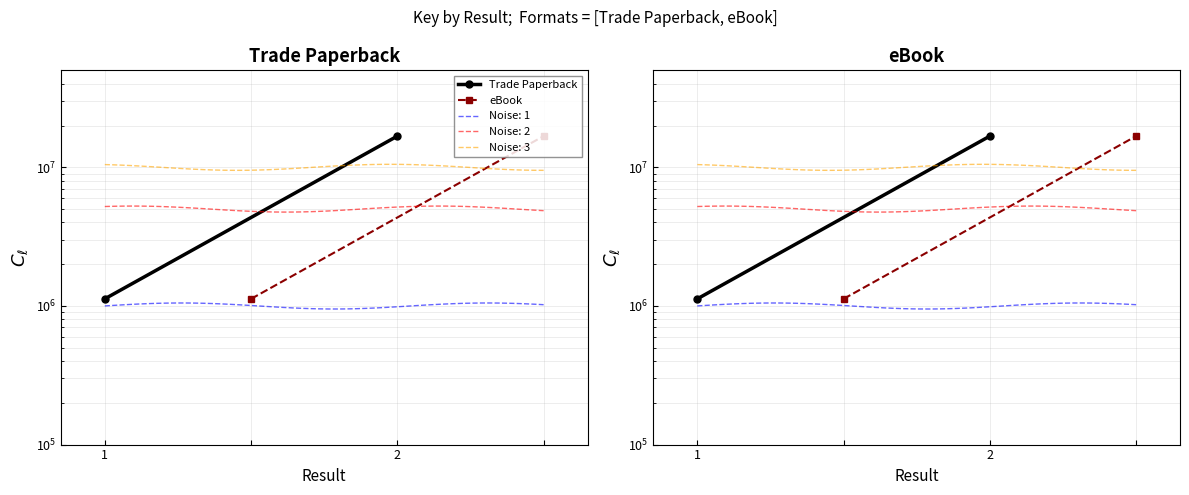

Rank the series at 1 from lowest to highest value.

Trade Paperback, eBook